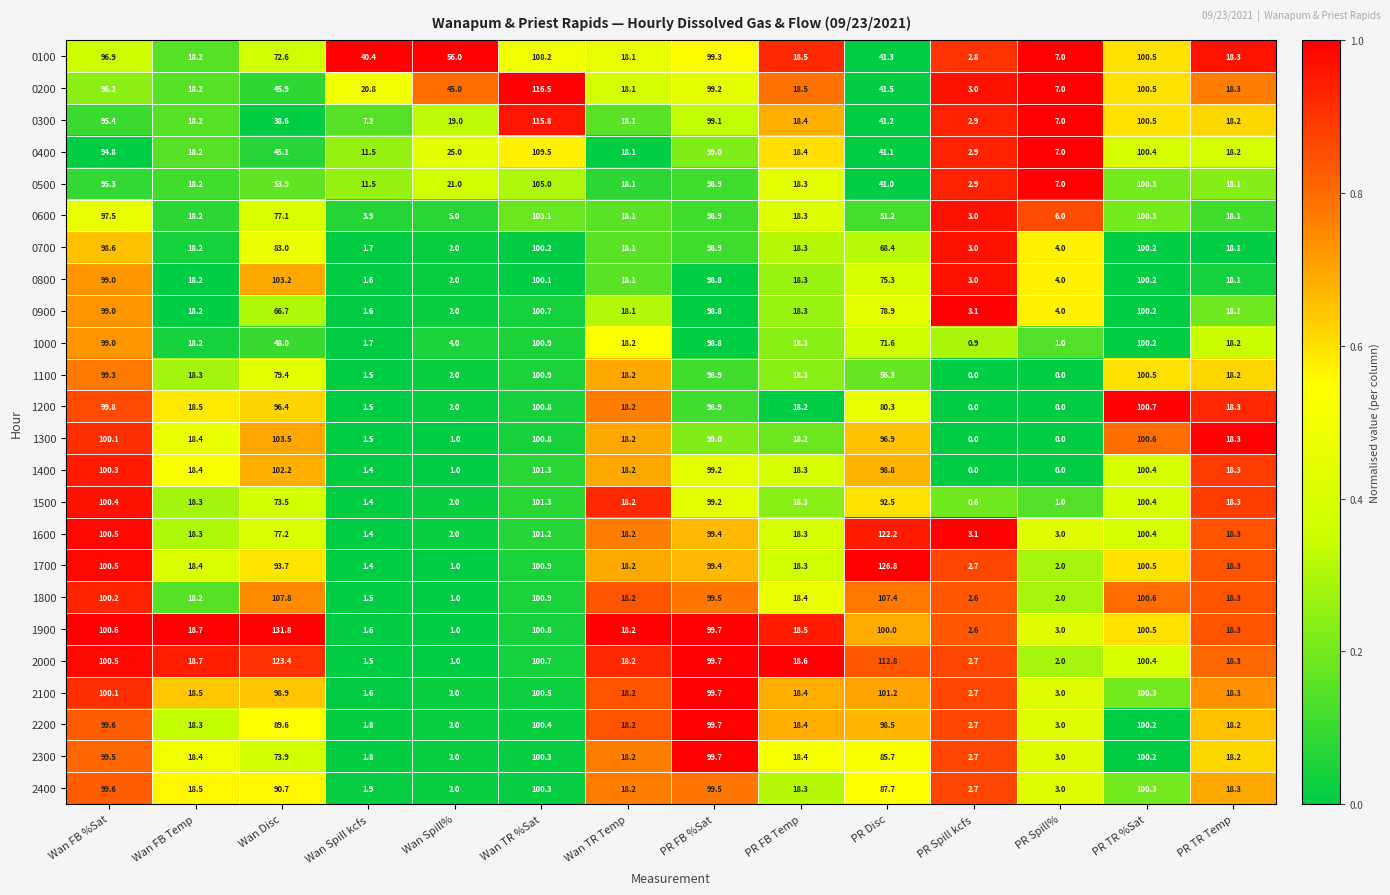

What is the sum of the 1700 values at Wan TR %Sat and Wan FB Temp?

119.3